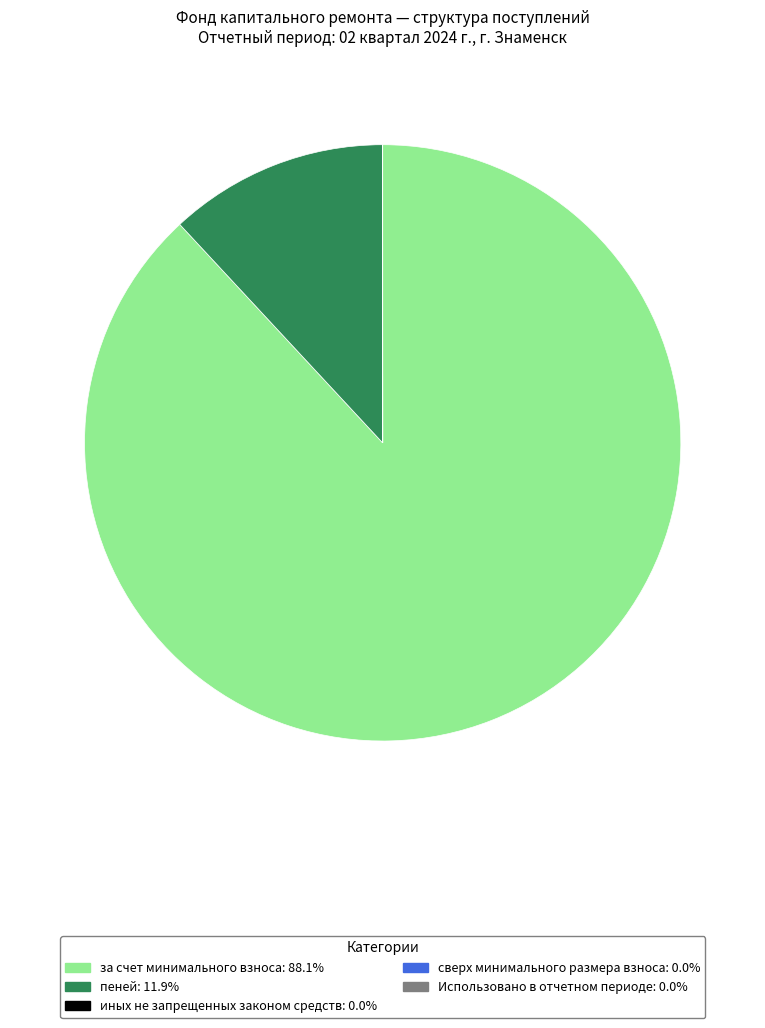

Approximately how many times larger is the value at за счет минимального взноса compared to пеней?

7.4